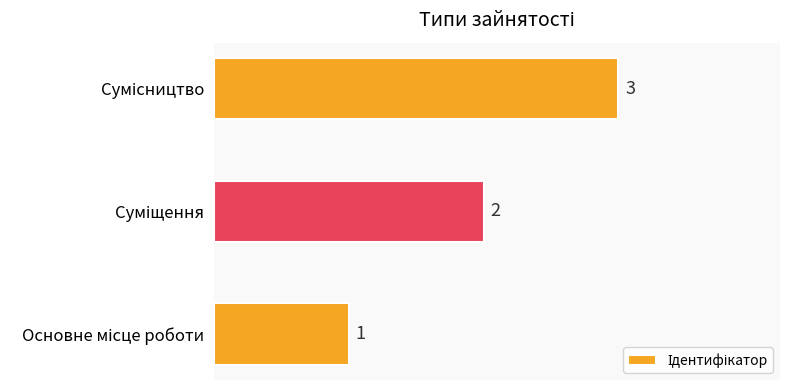

How many bars are there in total?

3